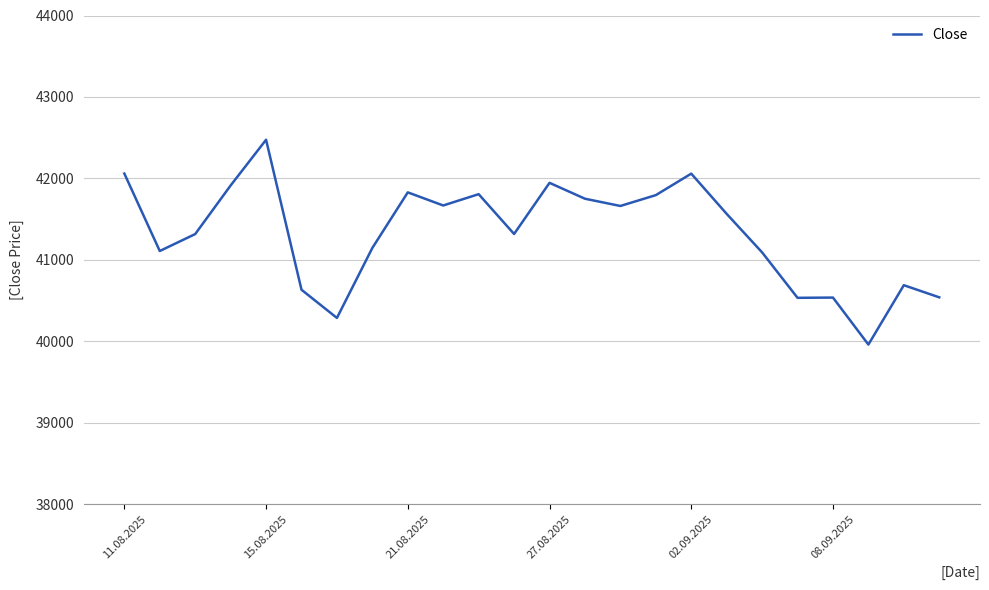

True or false: the data has more than 0 interior local peaks.

True